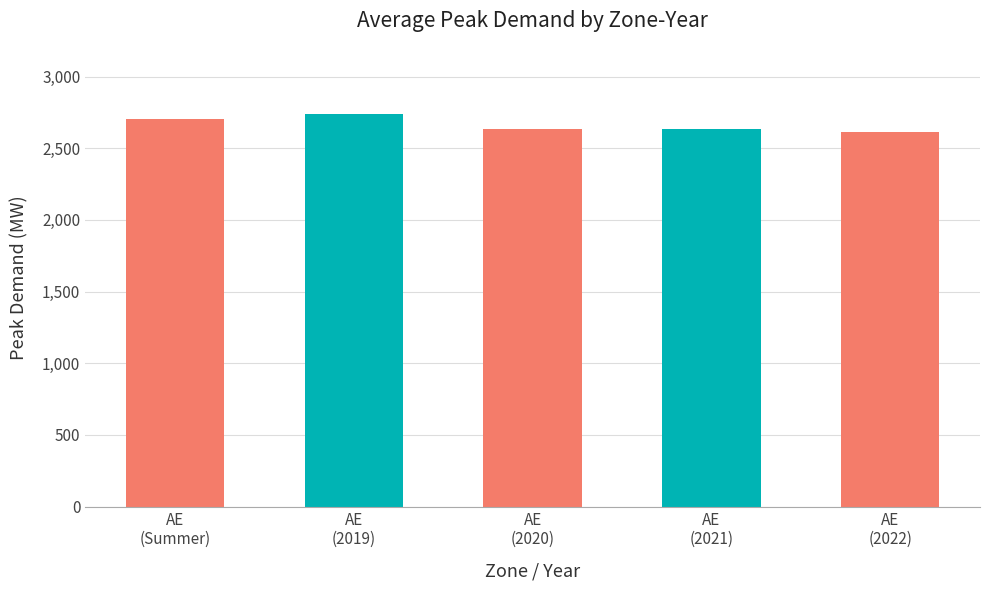

What is the greatest value displayed?

2737.3